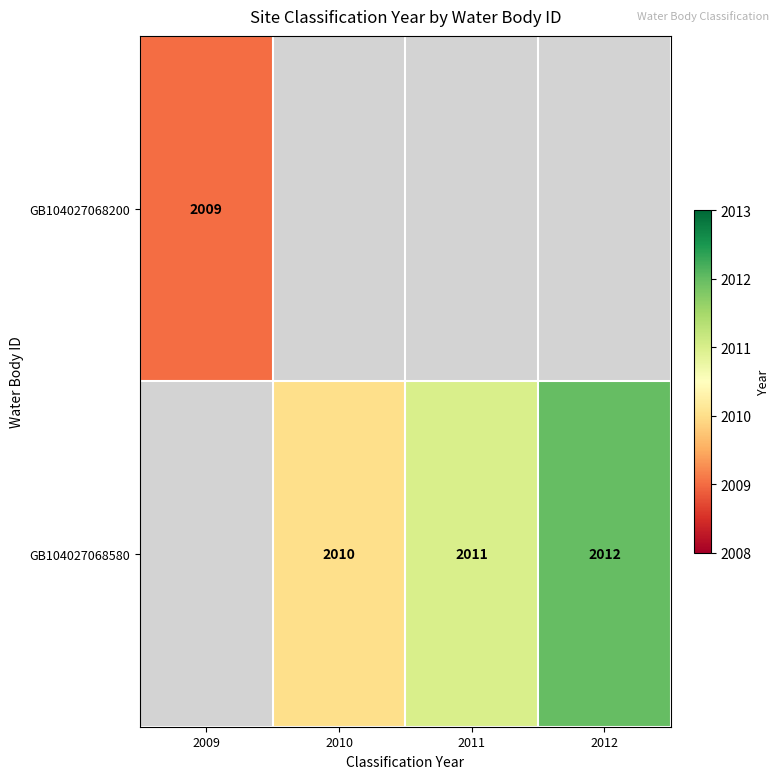

Is it true that GB104027068580 equals 2010 at 2010?

True